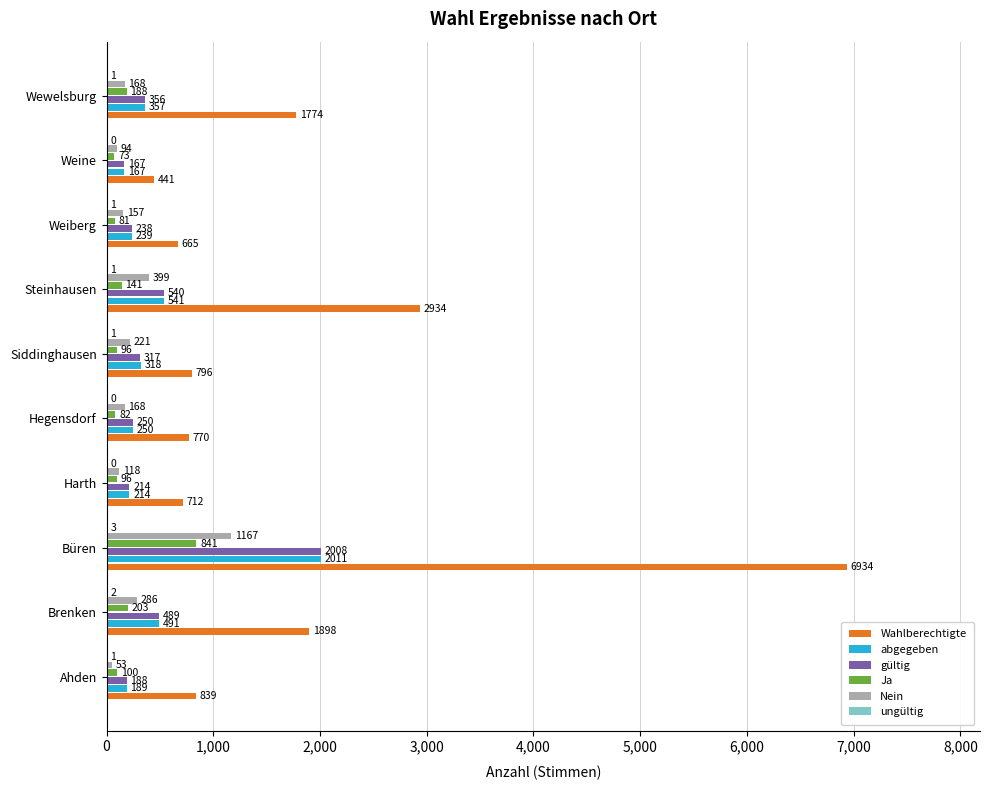

Which series has the largest total across all categories?

Wahlberechtigte